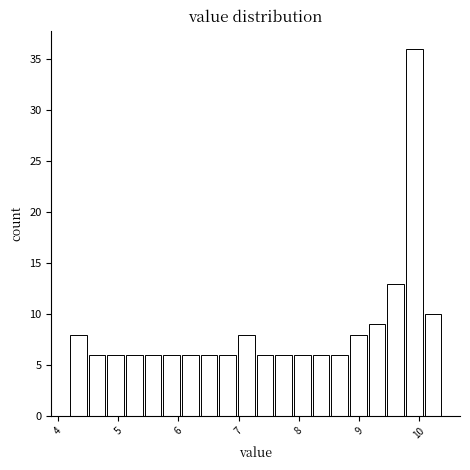

Around what value on the x-axis is the tallest bar? Give the approximate position of its centre, as read against the axis.

9.9